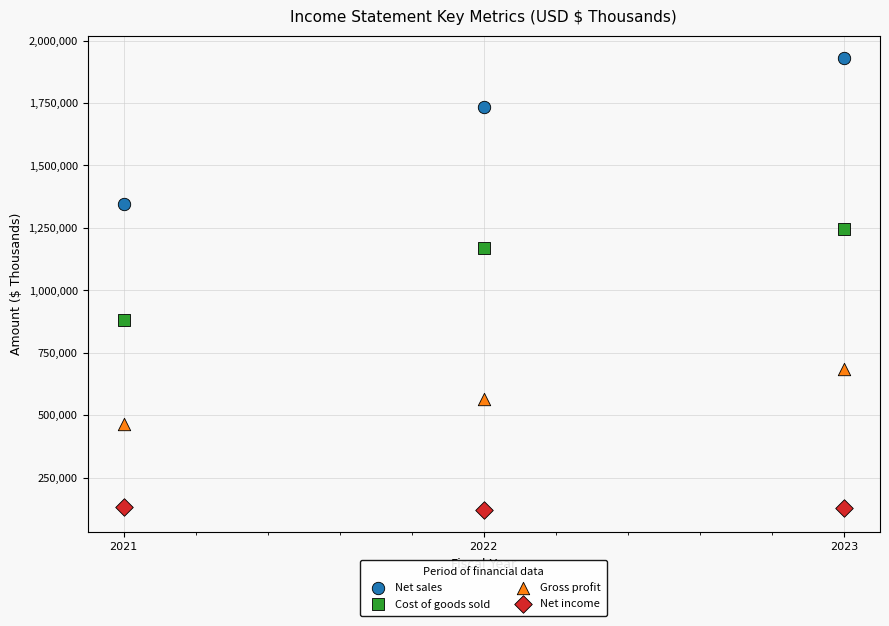

In the Cost of goods sold series, what Y value is closest to 1063349?

1169299